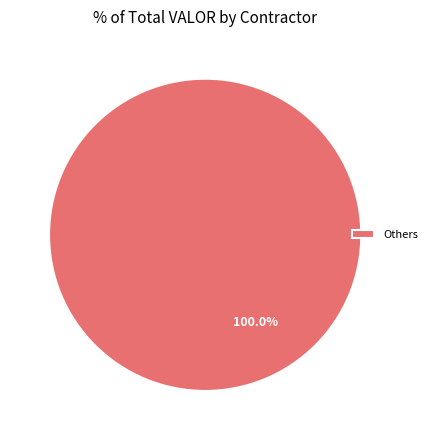

Which category accounts for the majority?

Others